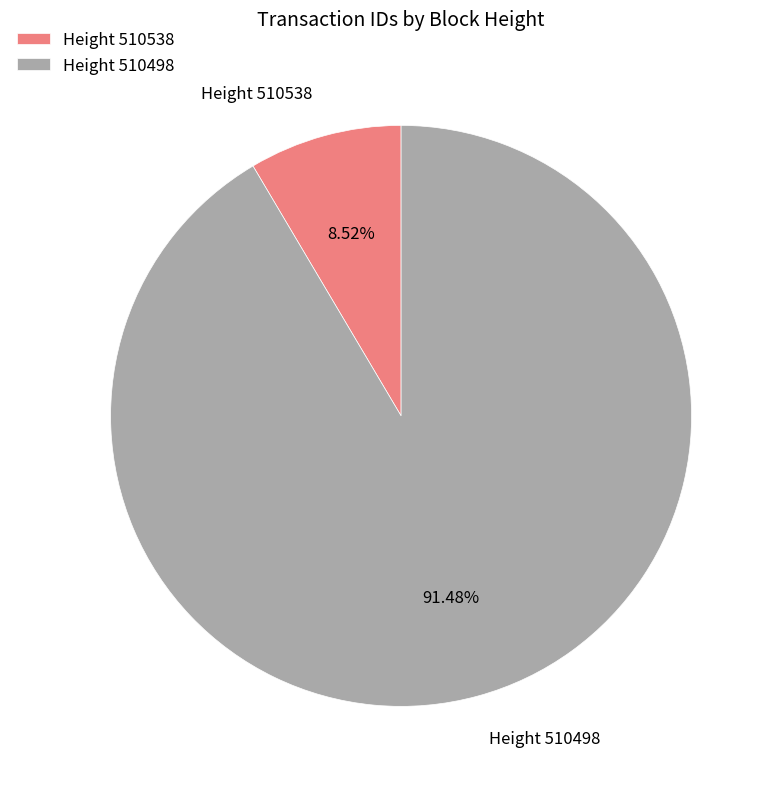

Count the number of slices in the pie.

2